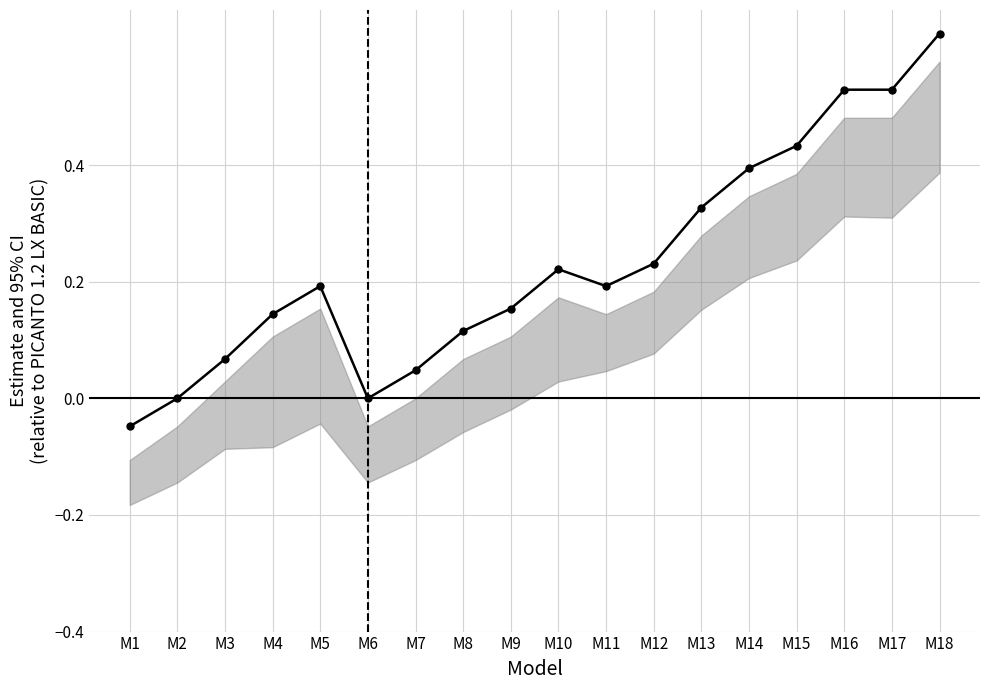

What is the change in value from M12 to M15?

+0.2